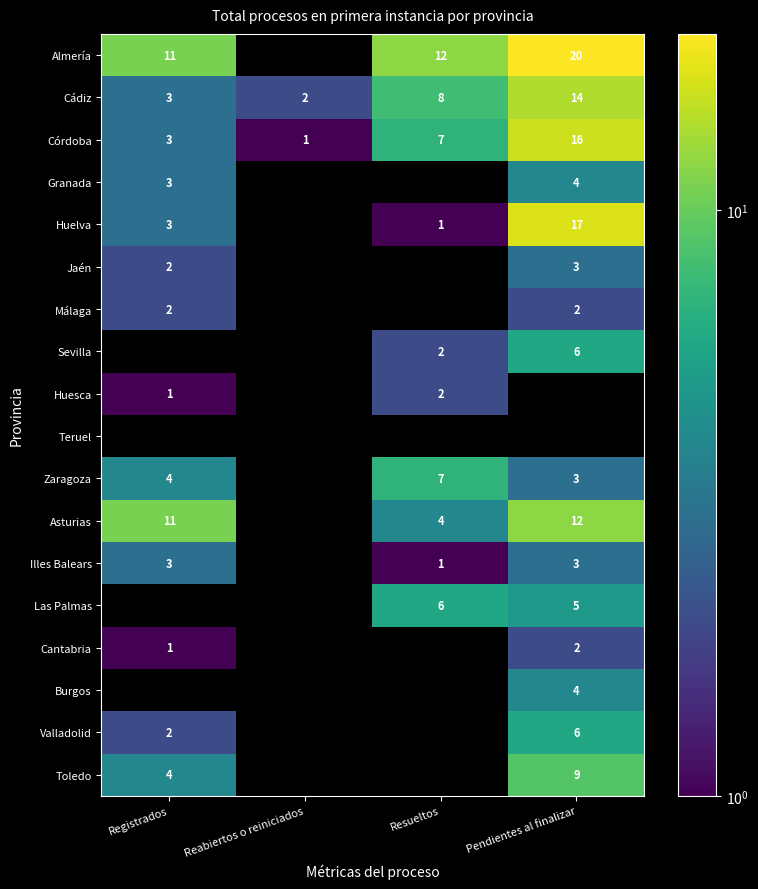

Count the number of data series in this chart.

18